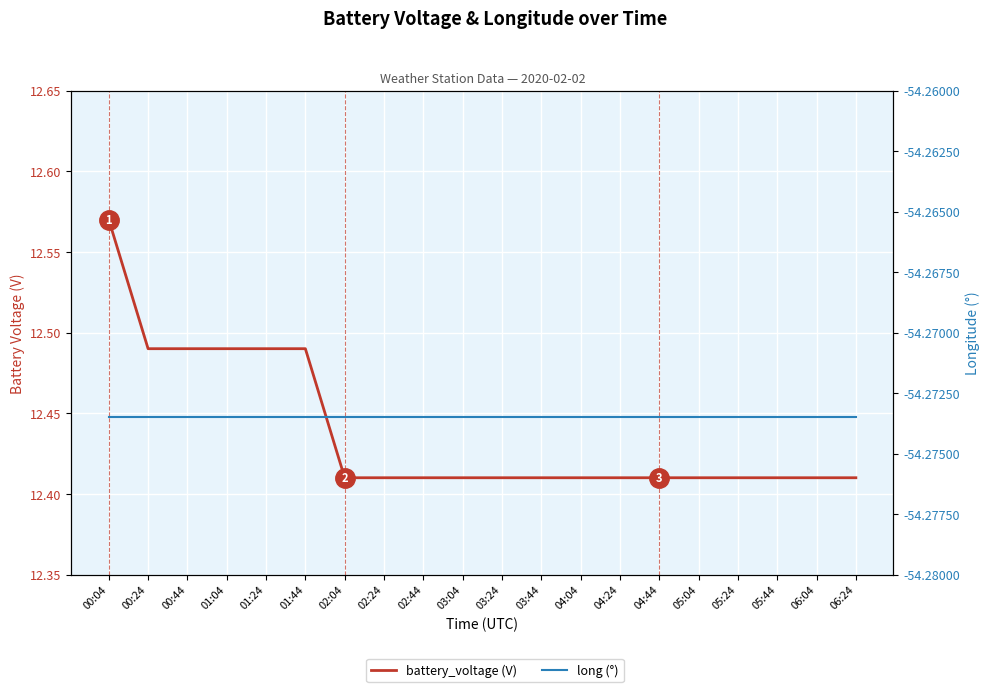

Reading left to right, what are all the values shown in this chart?

battery_voltage: 00:04=12.6	00:24=12.5	00:44=12.5	01:04=12.5	01:24=12.5	01:44=12.5	02:04=12.4	02:24=12.4	02:44=12.4	03:04=12.4	03:24=12.4	03:44=12.4	04:04=12.4	04:24=12.4	04:44=12.4	05:04=12.4	05:24=12.4	05:44=12.4	06:04=12.4	06:24=12.4
long: 00:04=-54.3	00:24=-54.3	00:44=-54.3	01:04=-54.3	01:24=-54.3	01:44=-54.3	02:04=-54.3	02:24=-54.3	02:44=-54.3	03:04=-54.3	03:24=-54.3	03:44=-54.3	04:04=-54.3	04:24=-54.3	04:44=-54.3	05:04=-54.3	05:24=-54.3	05:44=-54.3	06:04=-54.3	06:24=-54.3